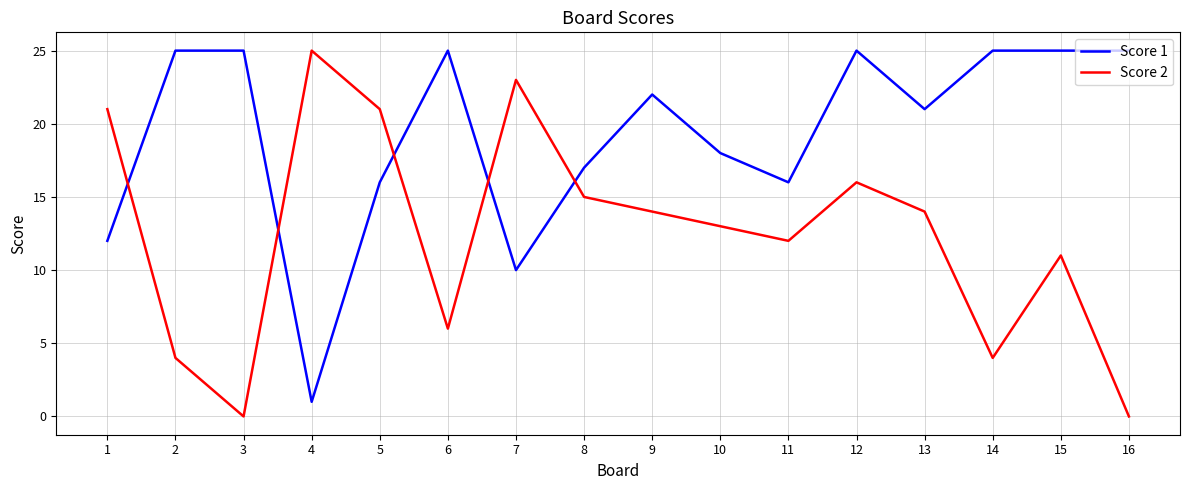

How many lines are shown in the chart?

2